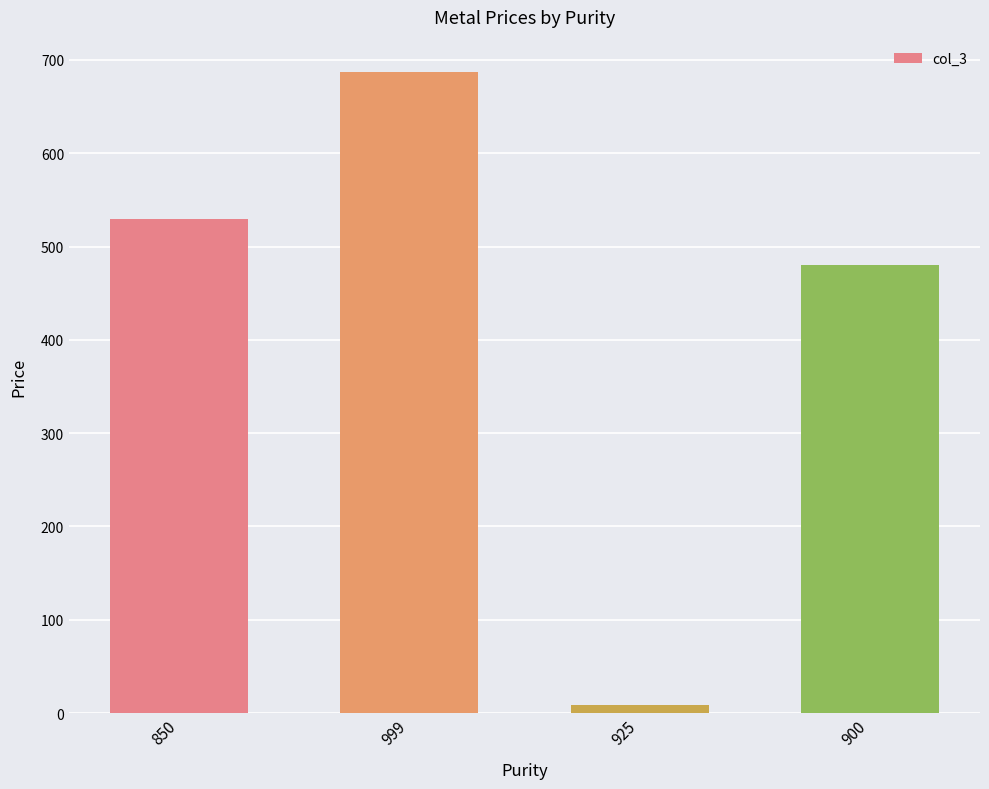

Is it true that the value at 900 is 479.8?

True